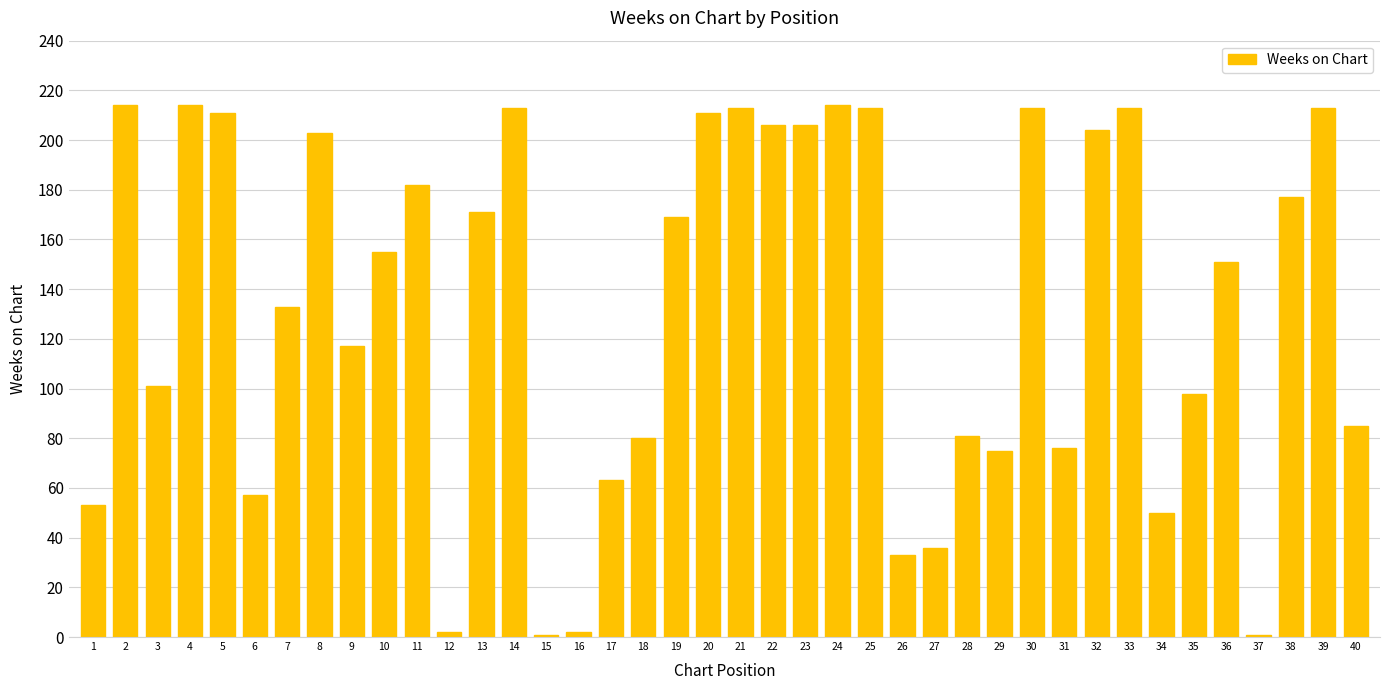

What is the value of the 6th bar from the left?

57